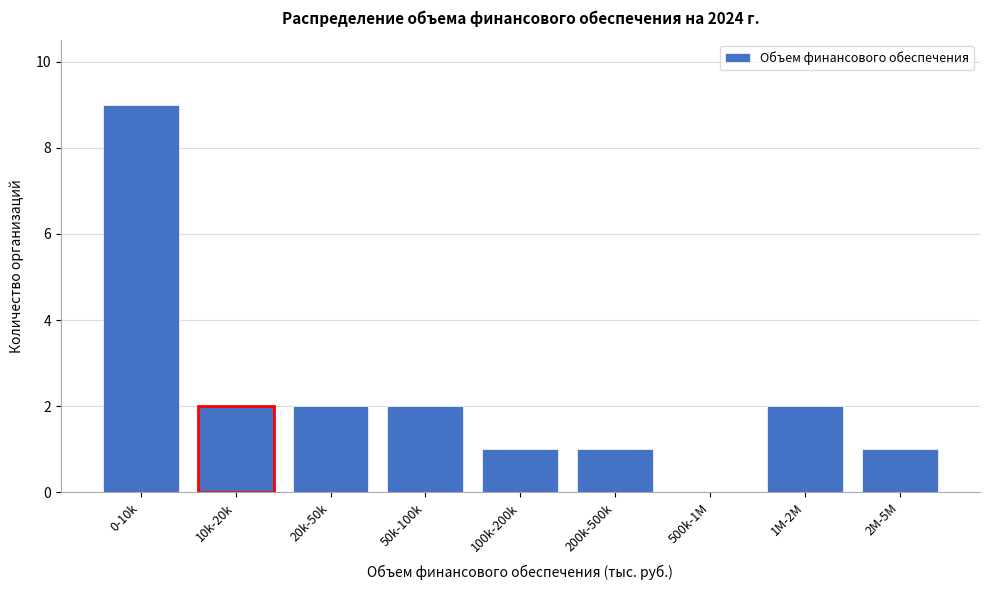

Reading right to left, extract all data points from this chart.

2M-5M=1	1M-2M=2	500k-1M=0	200k-500k=1	100k-200k=1	50k-100k=2	20k-50k=2	10k-20k=2	0-10k=9